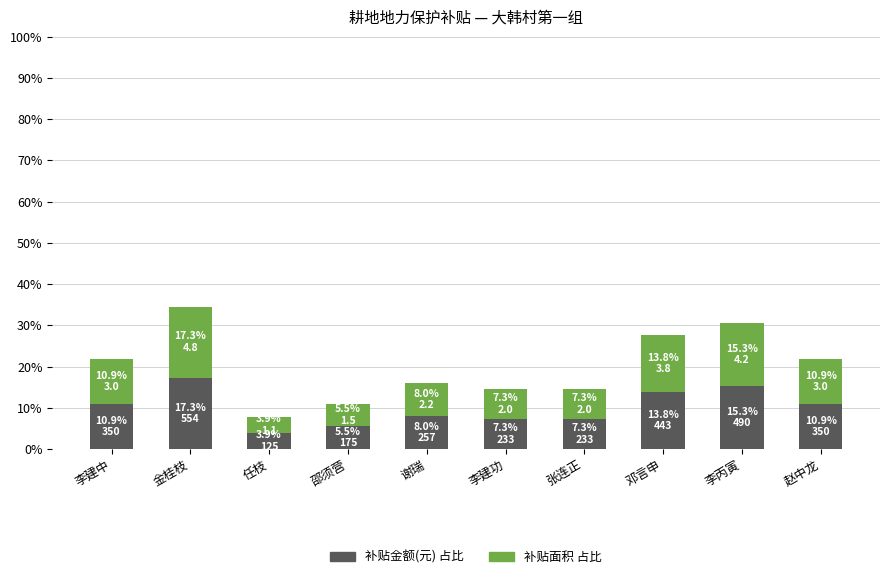

How many data points in 补贴金额(元) 占比 are less than 10?

5